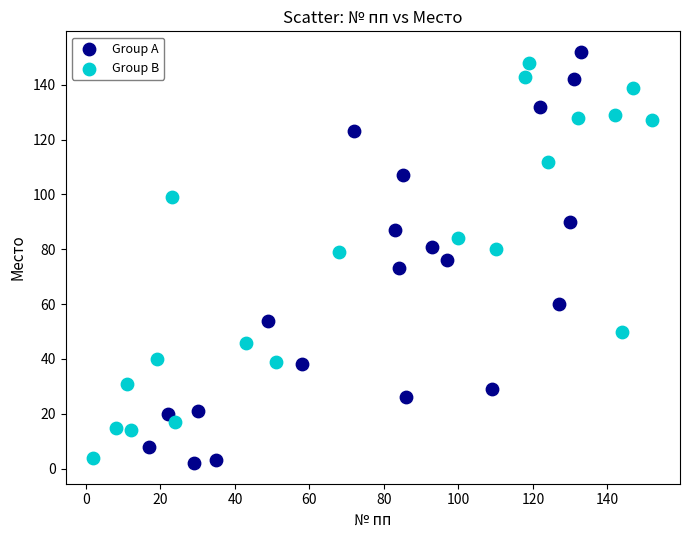

Which series has the widest spread of Y values?

Group A